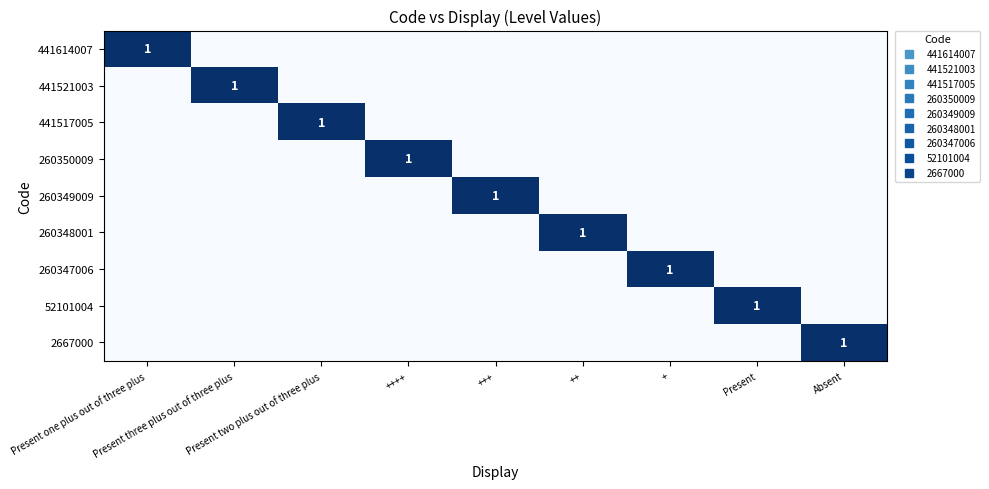

Rank the series at +++ from lowest to highest value.

441614007, 441521003, 441517005, 260350009, 260348001, 260347006, 52101004, 2667000, 260349009